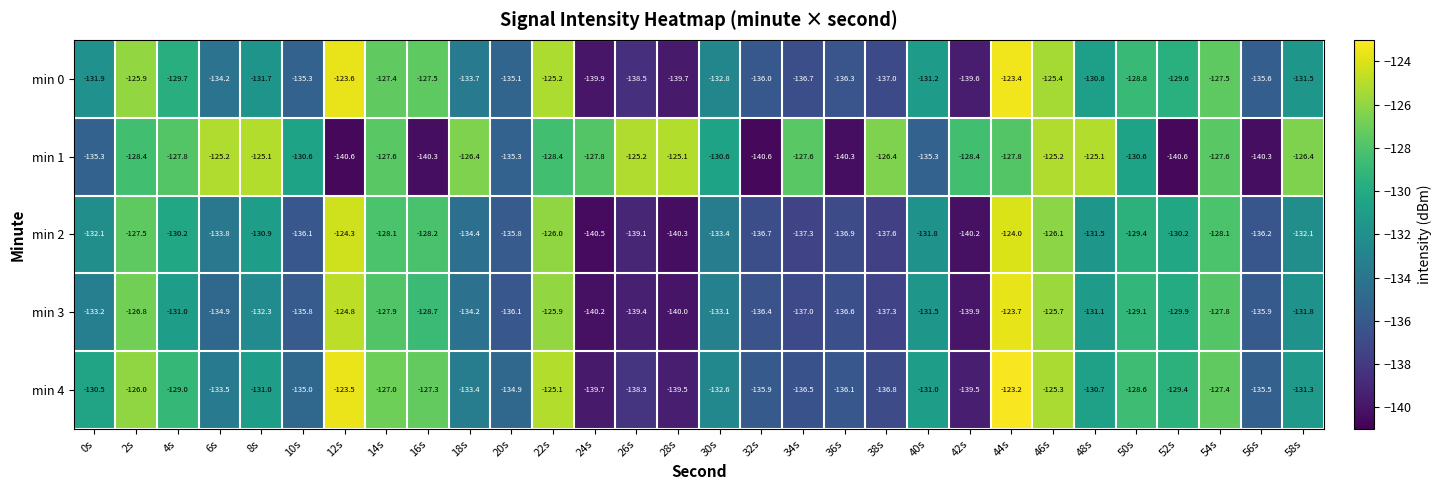

What is the sum of the min 2 values at 8s and 52s?

-261.1